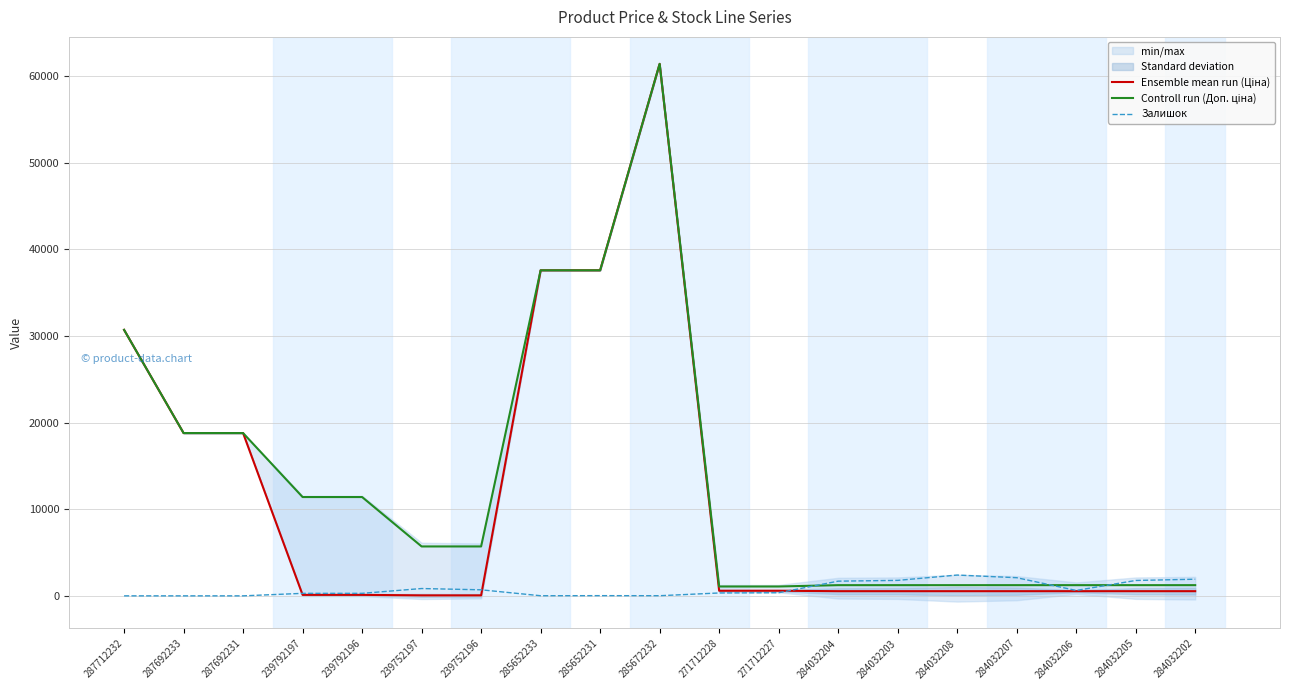

At which label is Ensemble mean run (Ціна) closest to 30745?

287712232